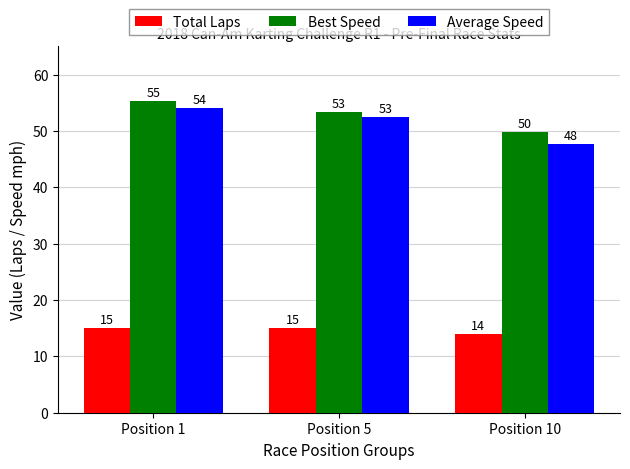

Which series changed the most between Position 1 and Position 10?

Average Speed